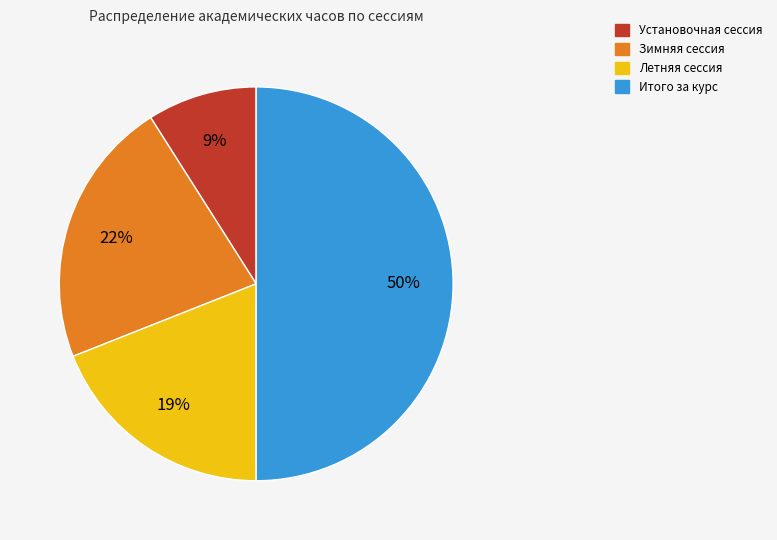

Combined, do Летняя сессия and Установочная сессия account for over 50%?

No